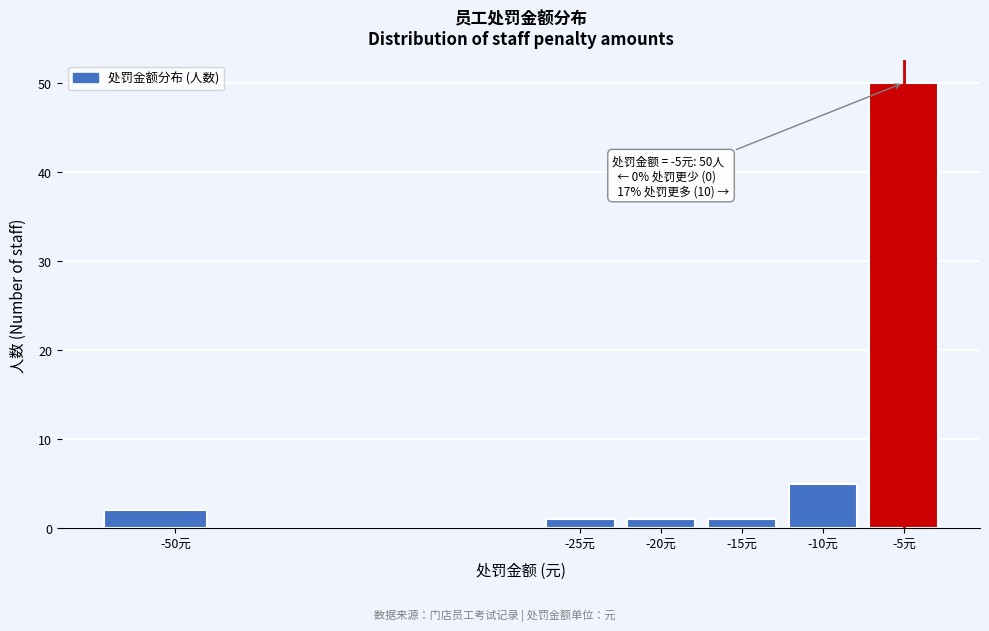

Over which range of the x-axis is the bar tallest?

-7.5 to -2.5